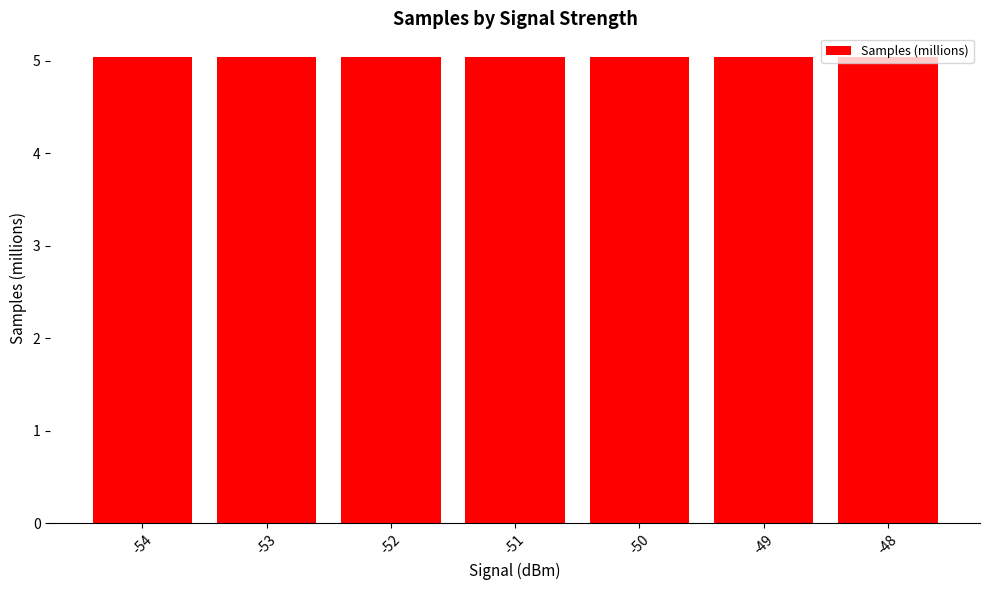

True or false: the data shows 5.0 at -51.

True